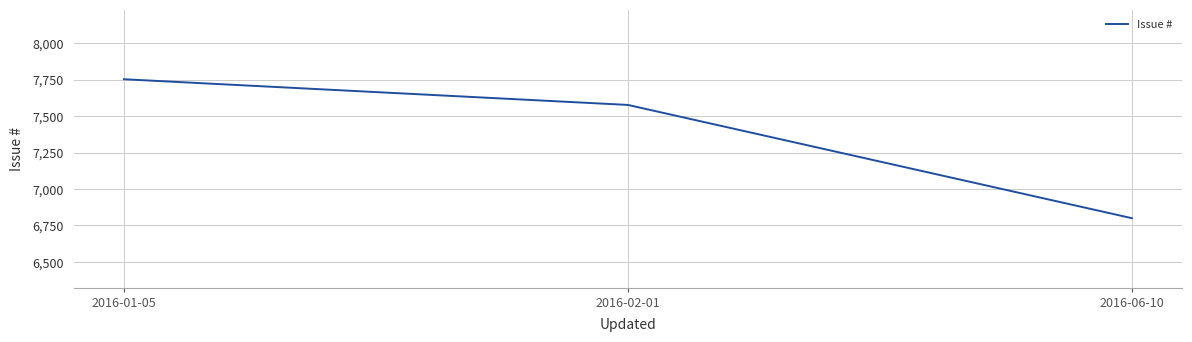

What is the sum of all values?

22128